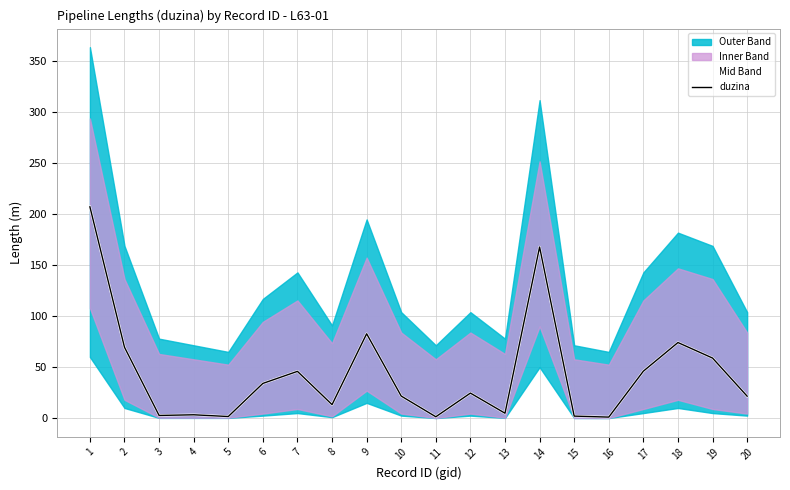

Where does the duzina series first go above 24?

1